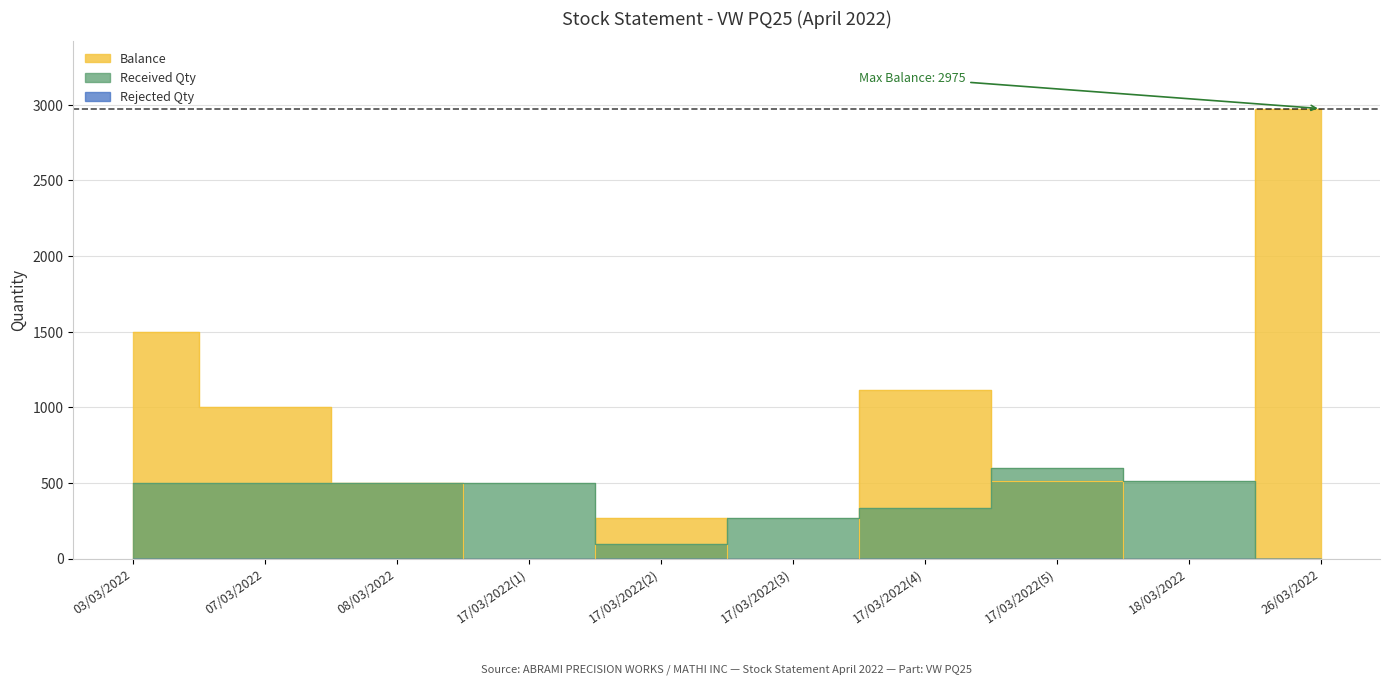

What is the average value of the Received Qty series?

382